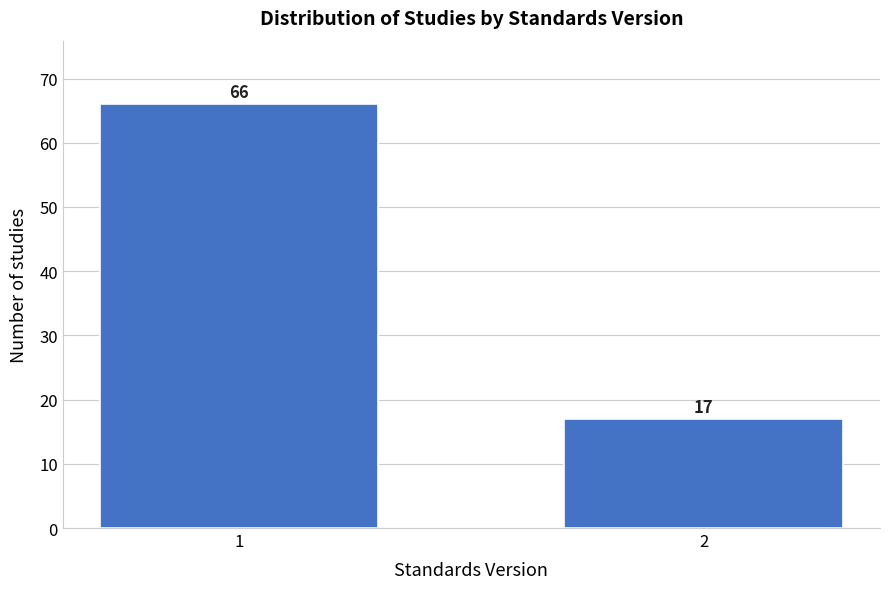

Reading left to right, list all the values displayed in this chart.

1=66	2=17